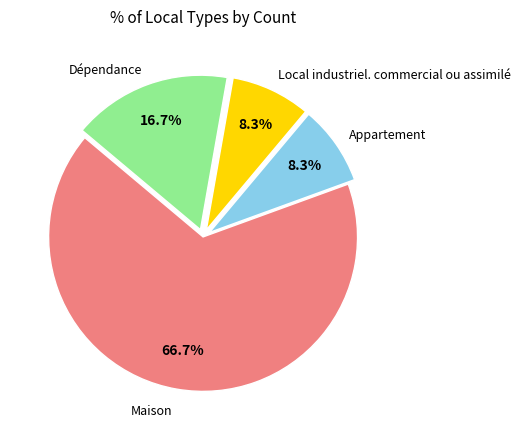

Does any single category account for the majority?

Yes